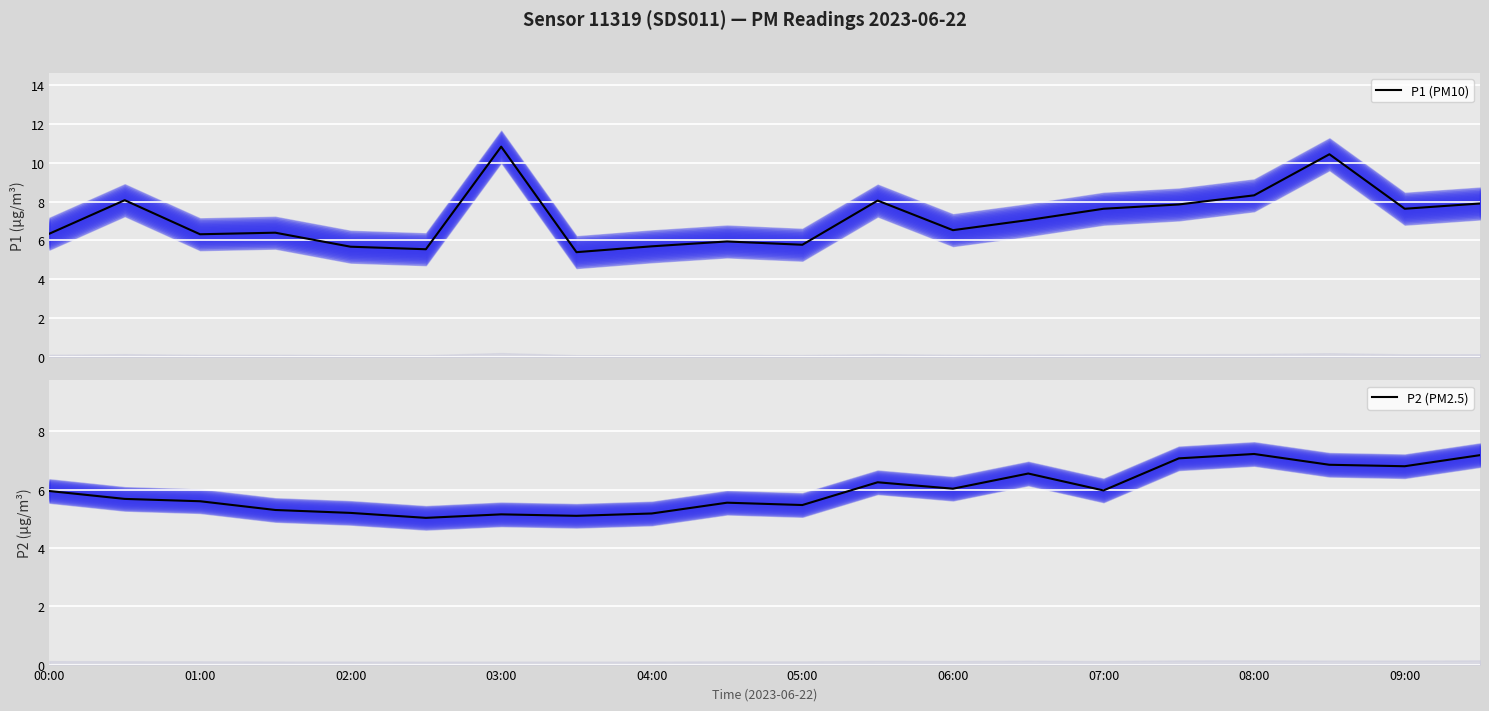

What is the value of the P2 (PM2.5) point at the 18th from the left?

6.8